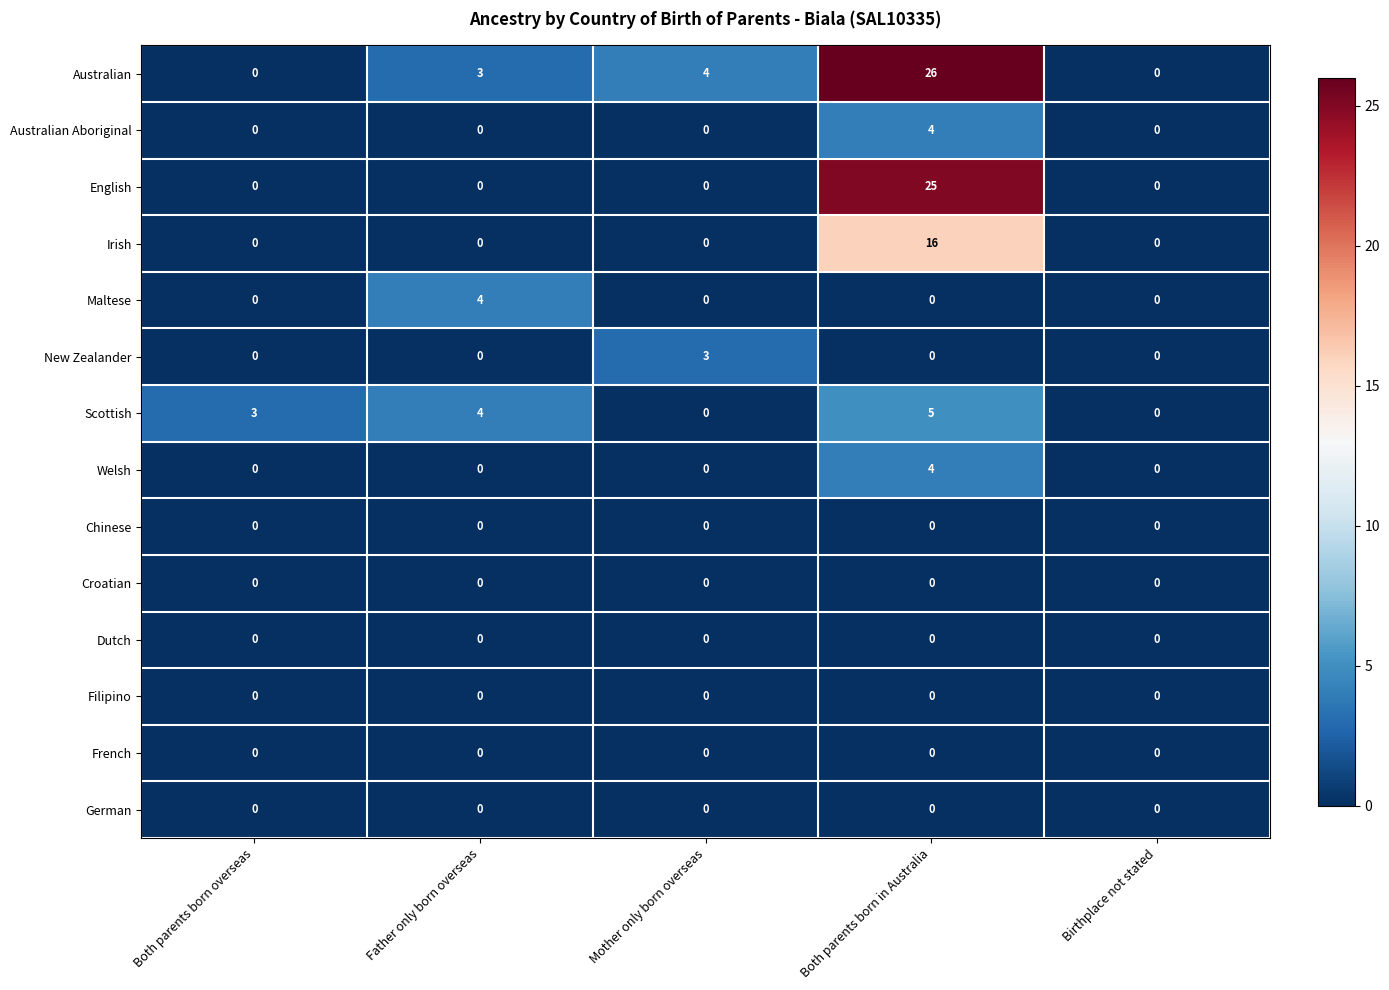

Count the Maltese values in the range 0 to 1.

4